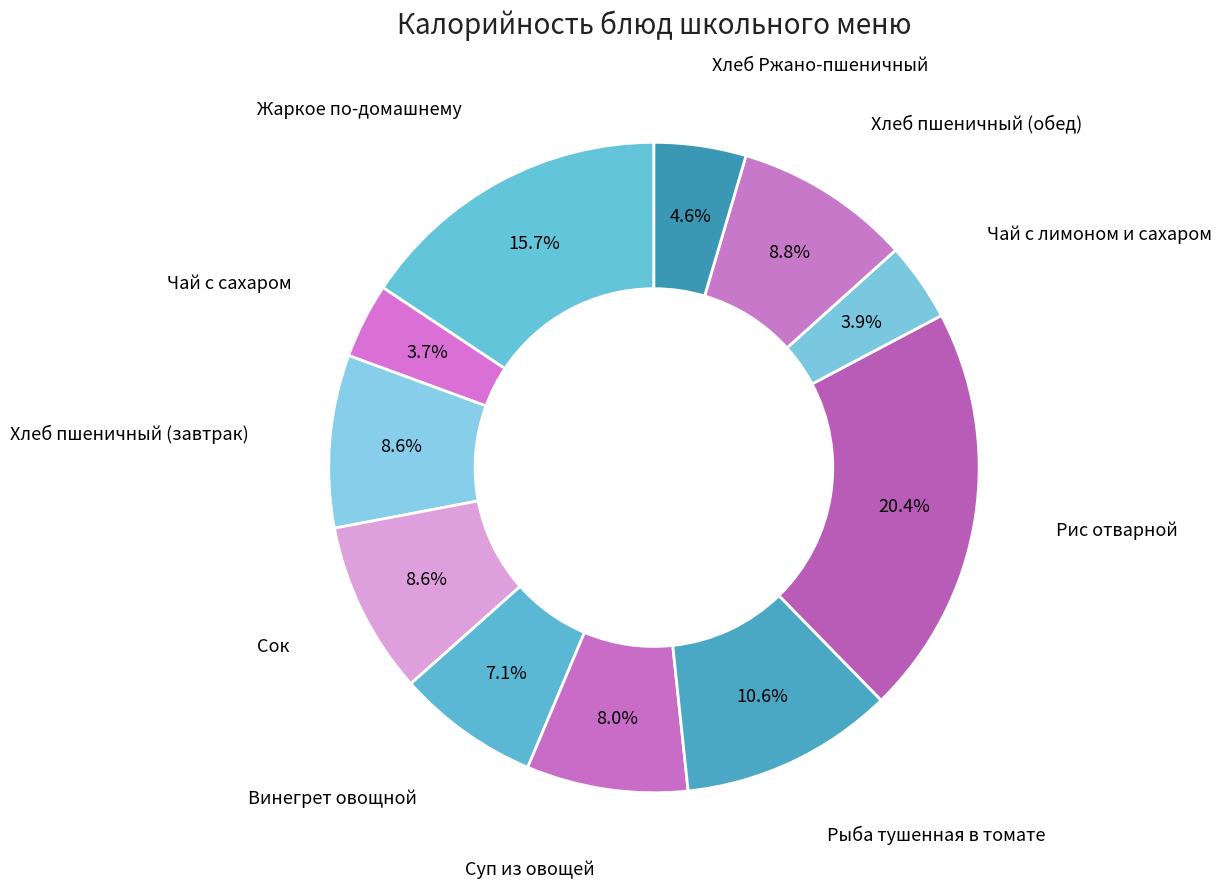

How many segments does this pie chart have?

11